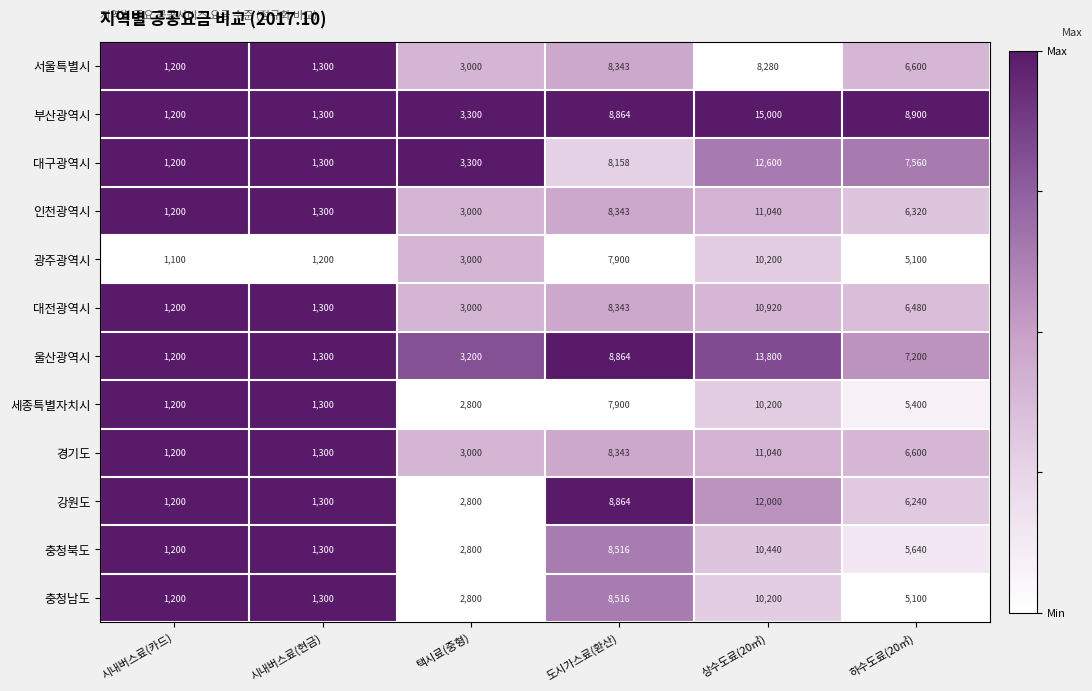

How many data points does each series have?

6